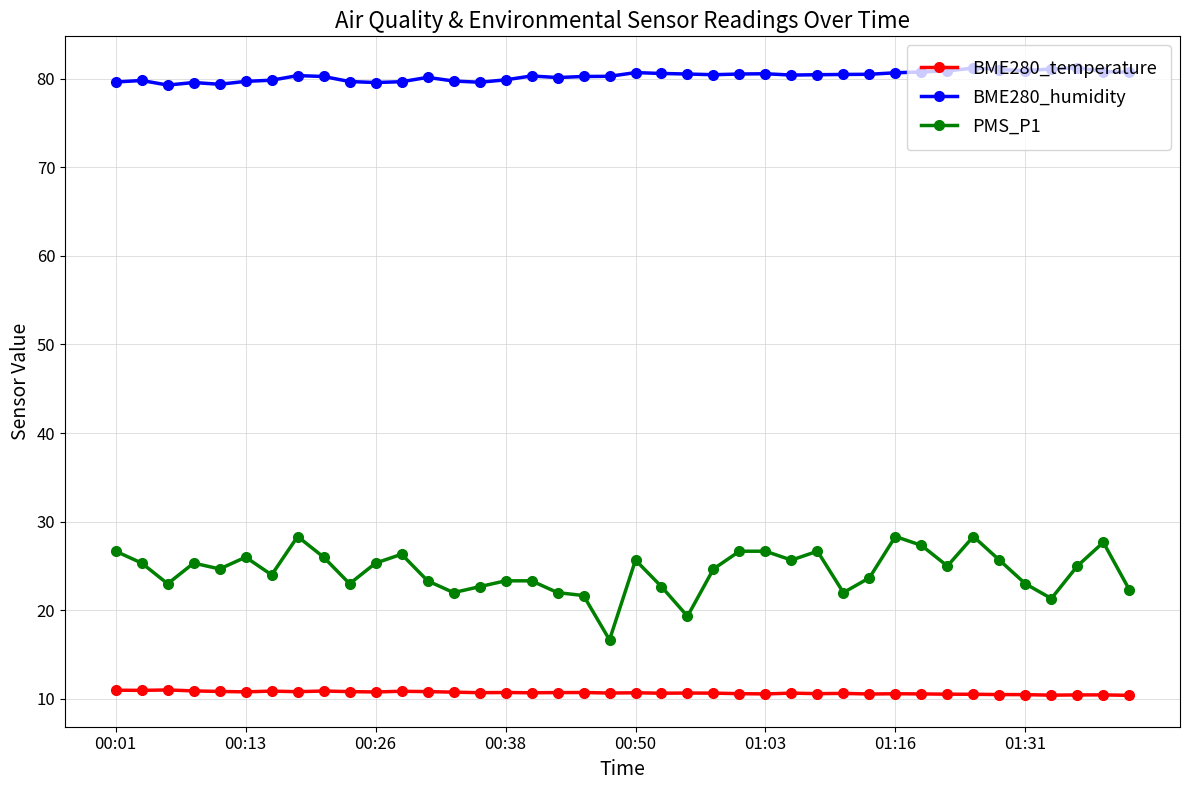

Rank the series by their average value, from lowest to highest.

BME280_temperature, PMS_P1, BME280_humidity